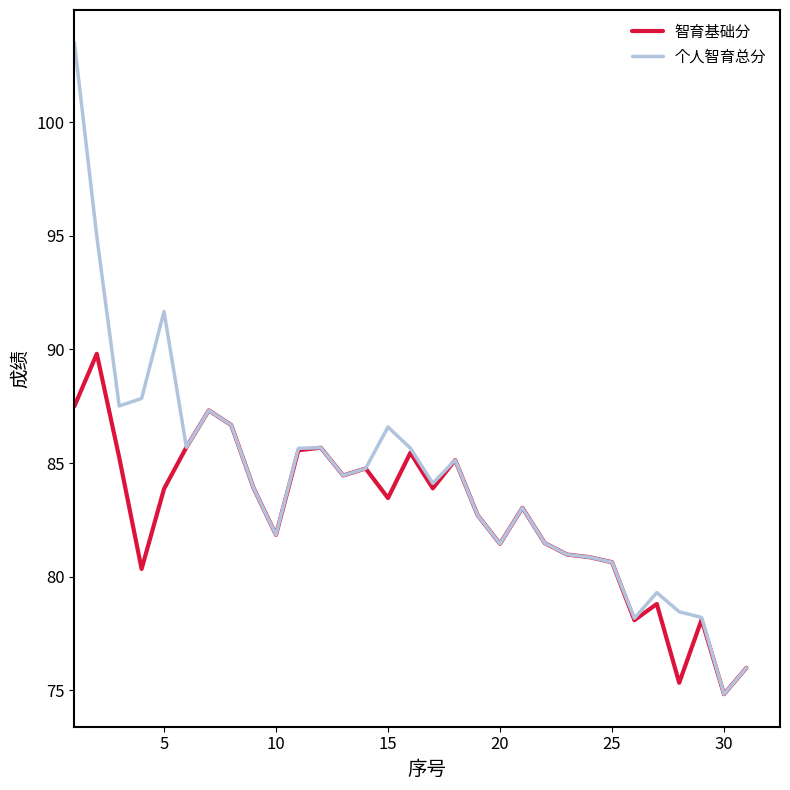

What is the lowest value of the 智育基础分 series?

74.8